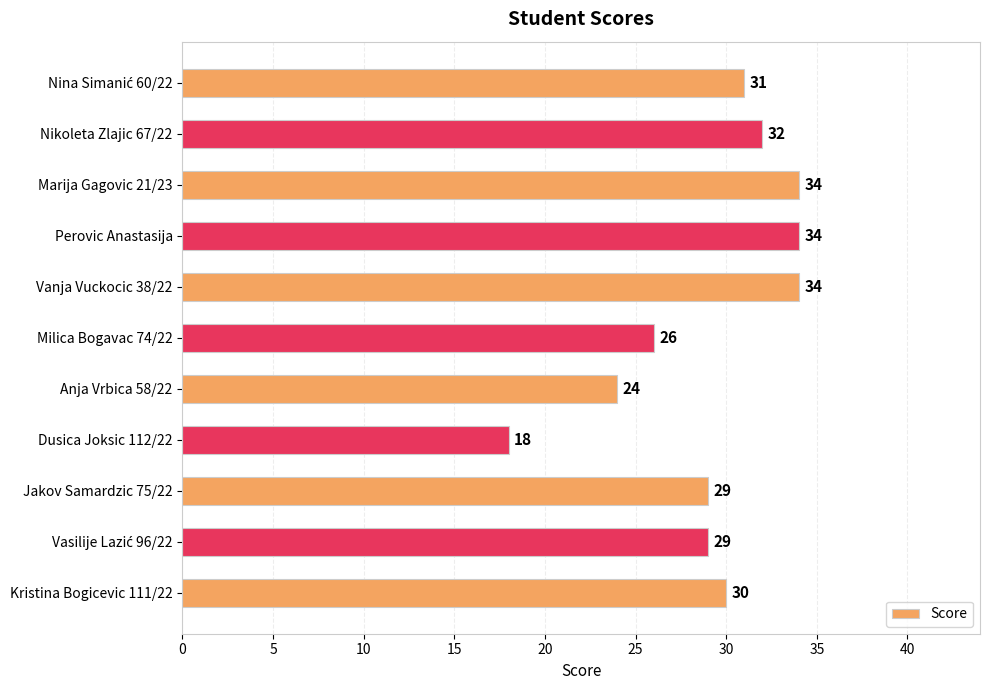

What is the value of the 4th bar from the top?

34